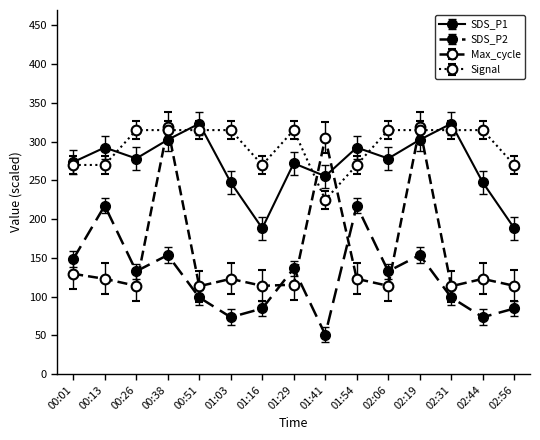

Is this an area chart (filled region under the line)?

No